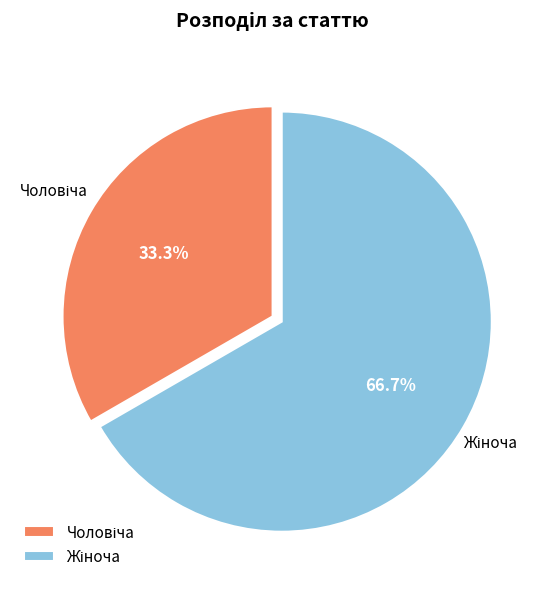

Is there any slice that represents more than half of the pie?

Yes